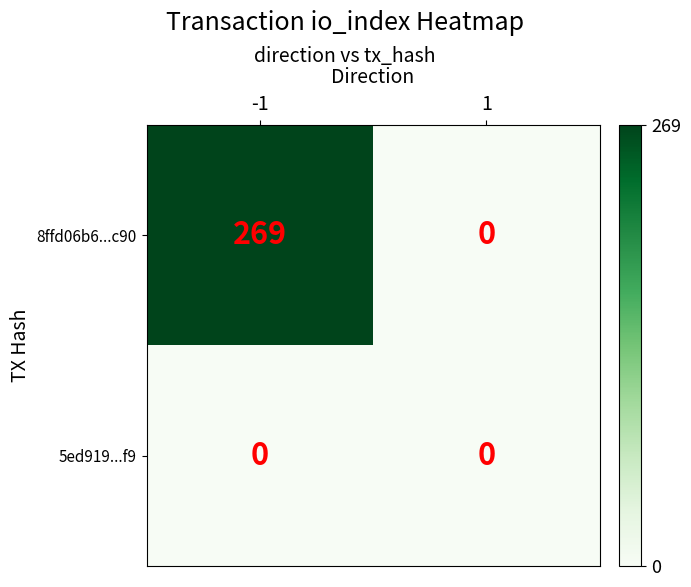

Which series changed the most between -1 and 1?

8ffd06b6...c90